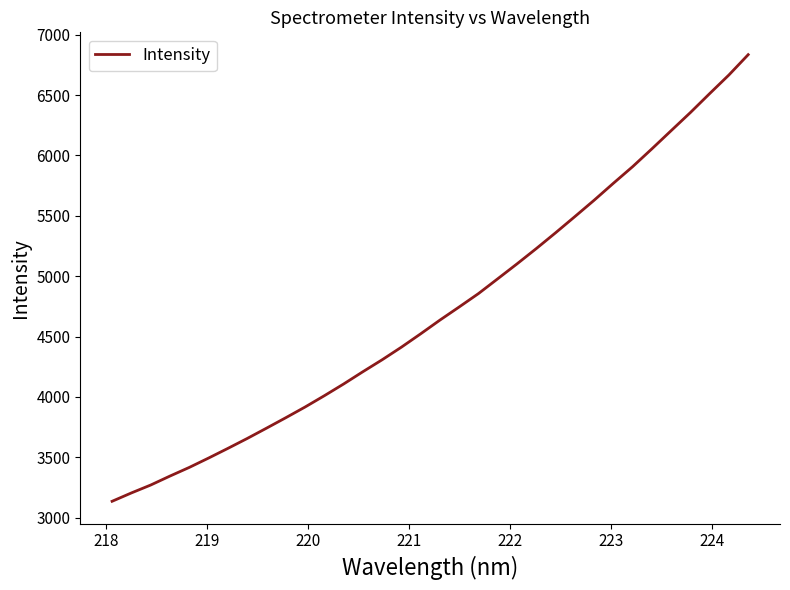

What is the average value?

4720.4